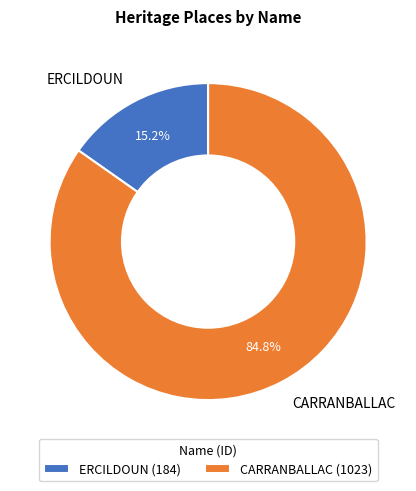

Is there a majority slice in this chart?

Yes